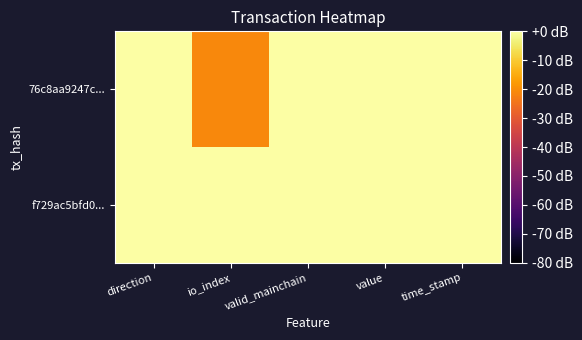

Count the number of data series in this chart.

2